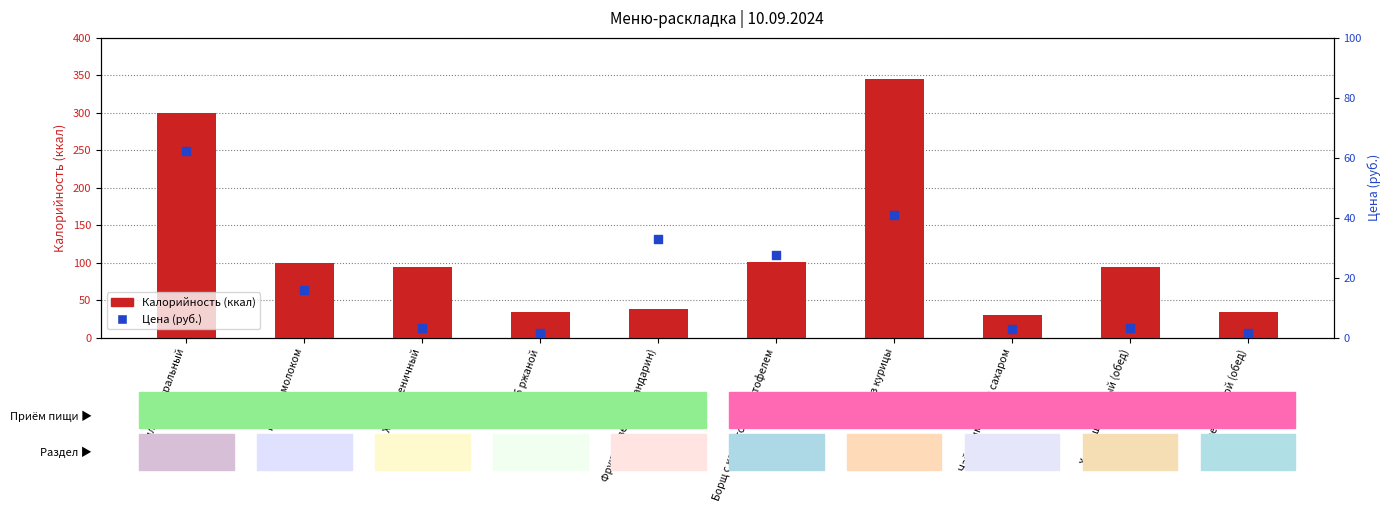

Is the value of Цена (руб.) at Хлеб пшеничный greater than the value of Калорийность at Плов из курицы?

No